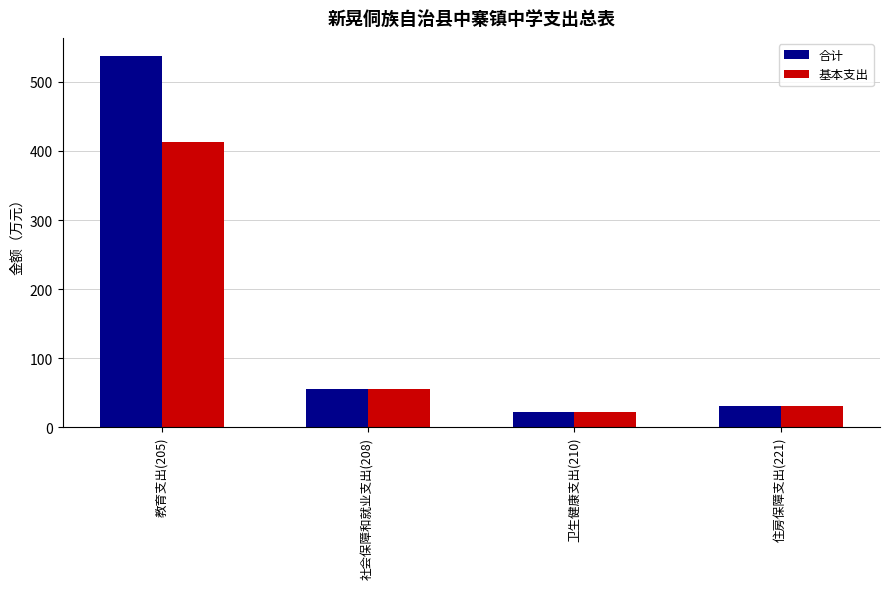

The value of 合计 at 社会保障和就业支出(208) is 55.5. True or false?

True